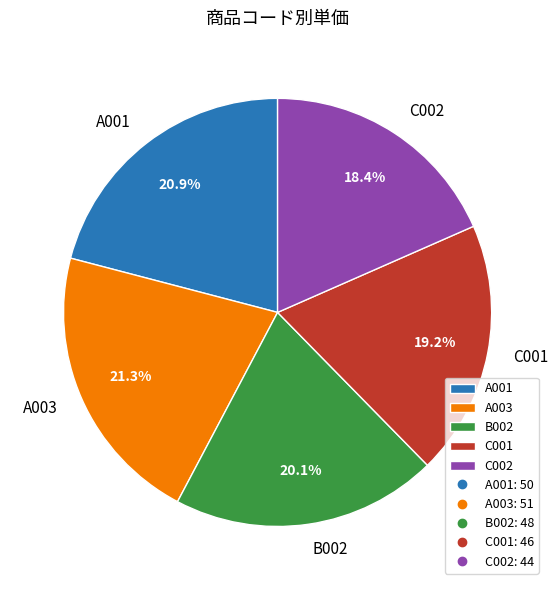

To the nearest percent, what is the difference between the C002 and A003 slice percentages?

3%